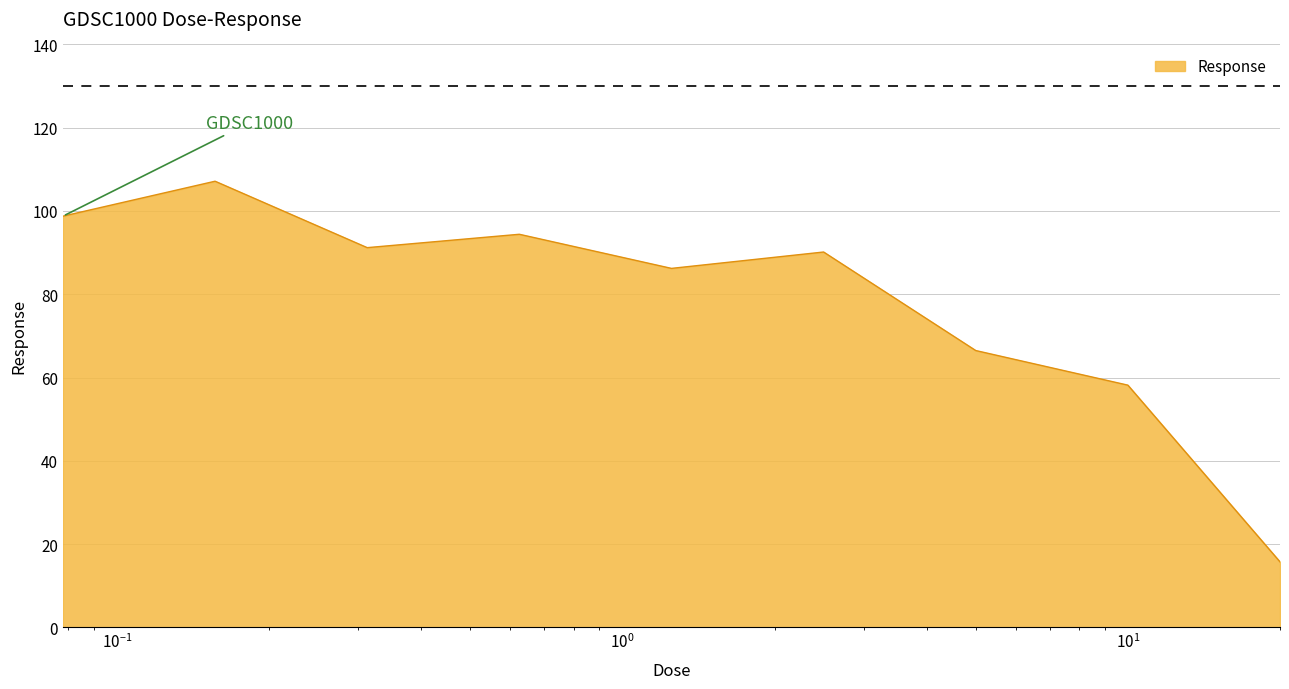

What is the maximum value shown in the chart?

107.1